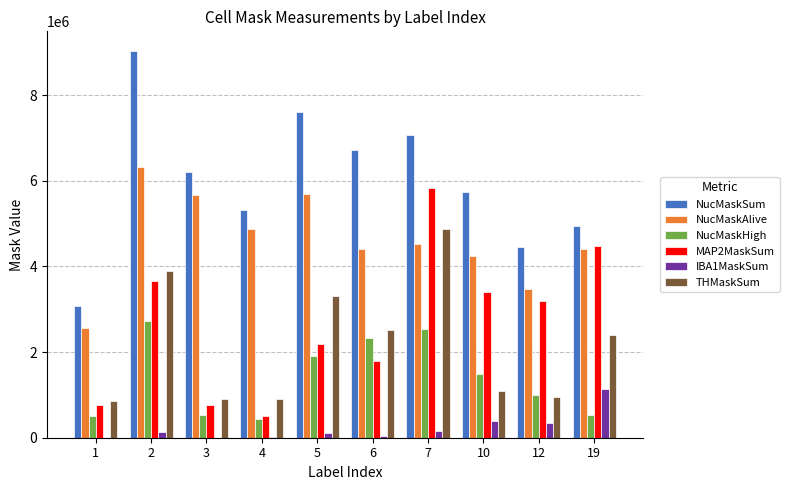

Read the NucMaskAlive value at 5.

5688619